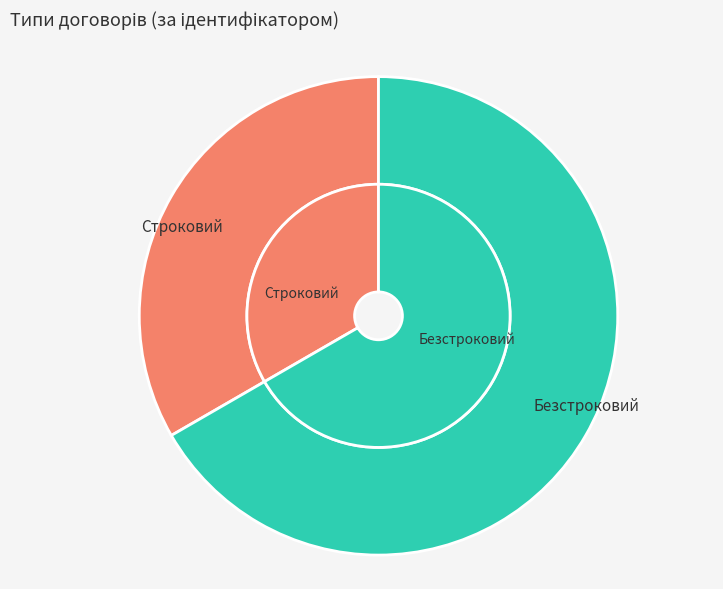

Which has a higher value, Строковий or Безстроковий?

Безстроковий